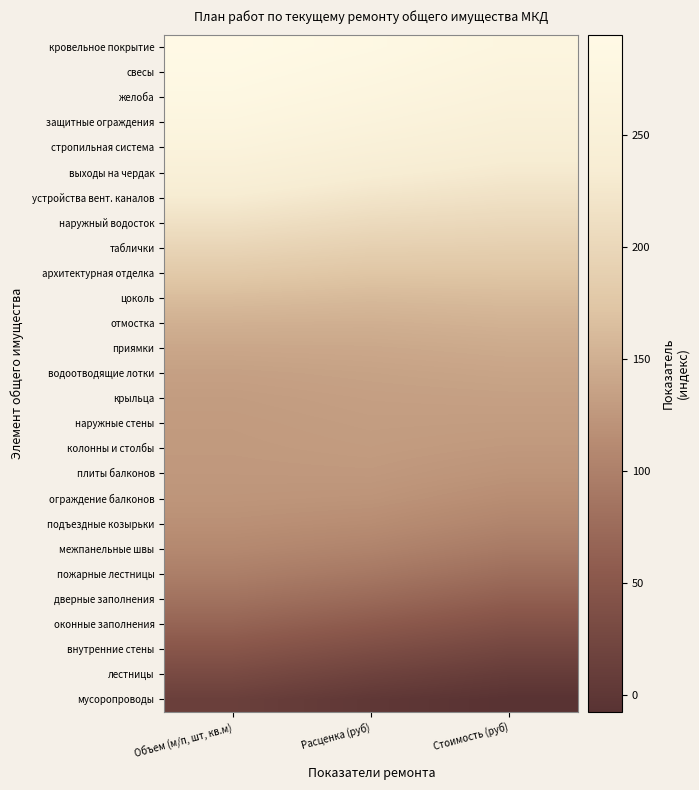

List the series in order of their peak value, lowest first.

мусоропроводы, лестницы, внутренние стены, оконные заполнения, дверные заполнения, пожарные лестницы, межпанельные швы, подъездные козырьки, ограждение балконов, плиты балконов, колонны и столбы, наружные стены, крыльца, водоотводящие лотки, приямки, отмостка, цоколь, архитектурная отделка, таблички, наружный водосток, устройства вент. каналов, выходы на чердак, стропильная система, защитные ограждения, желоба, свесы, кровельное покрытие